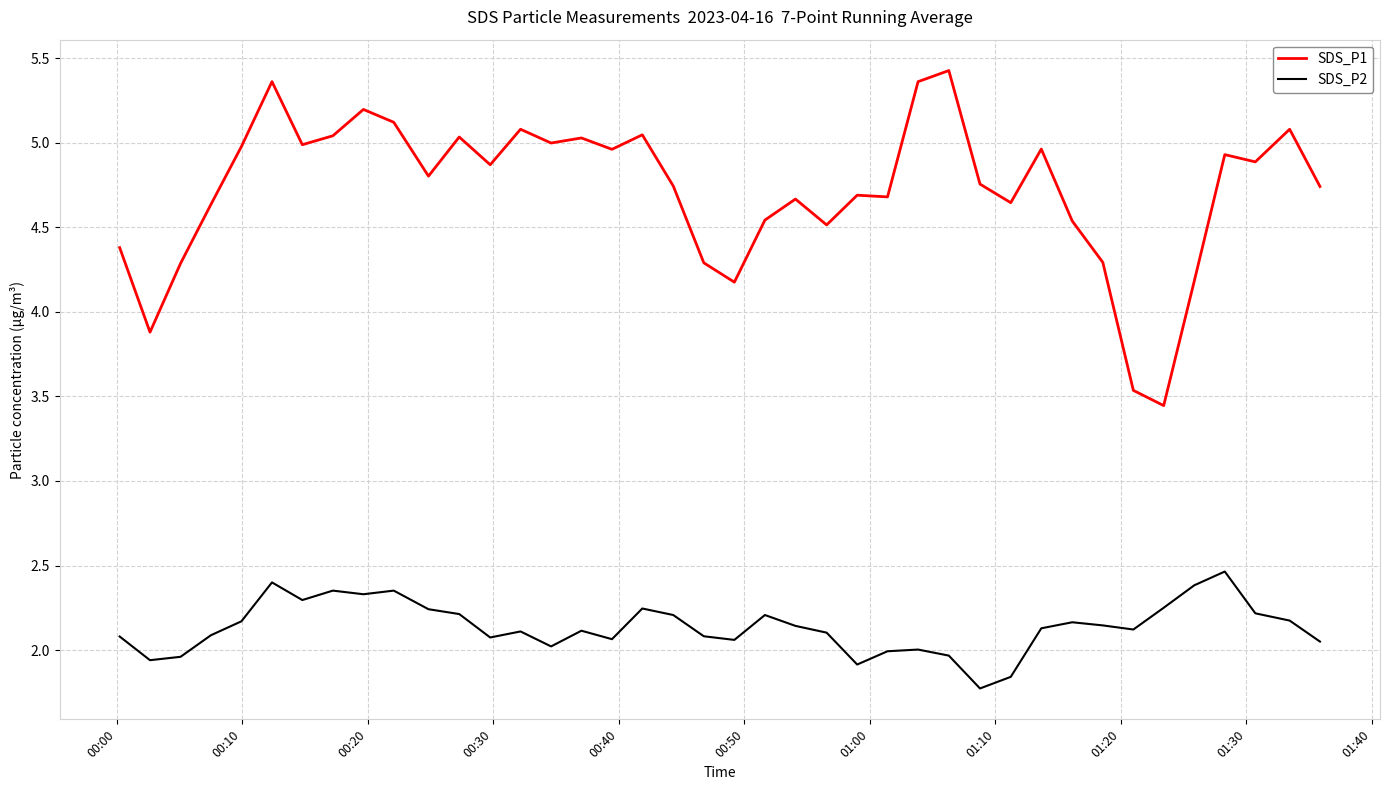

What is the difference between the maximum and minimum values in the SDS_P2 series?

0.7